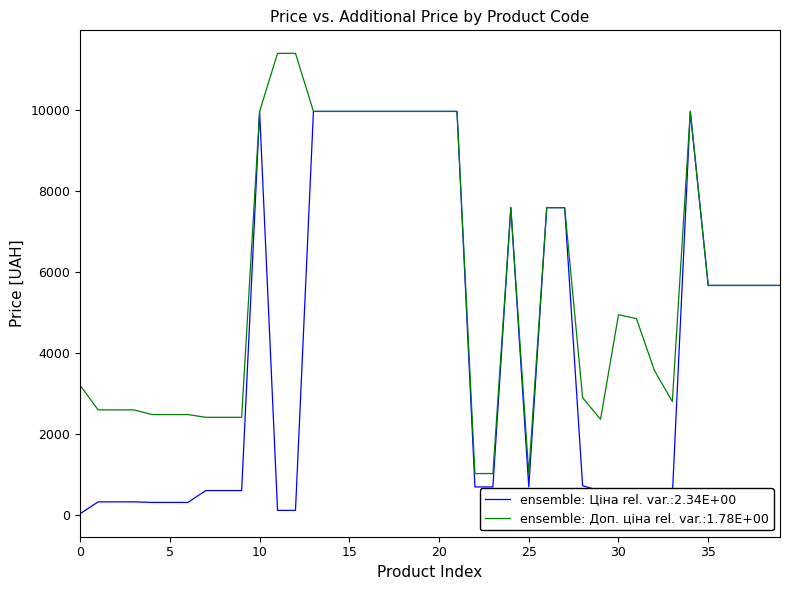

Which series has the largest total across all categories?

ensemble: Доп. ціна rel. var.:1.78E+00